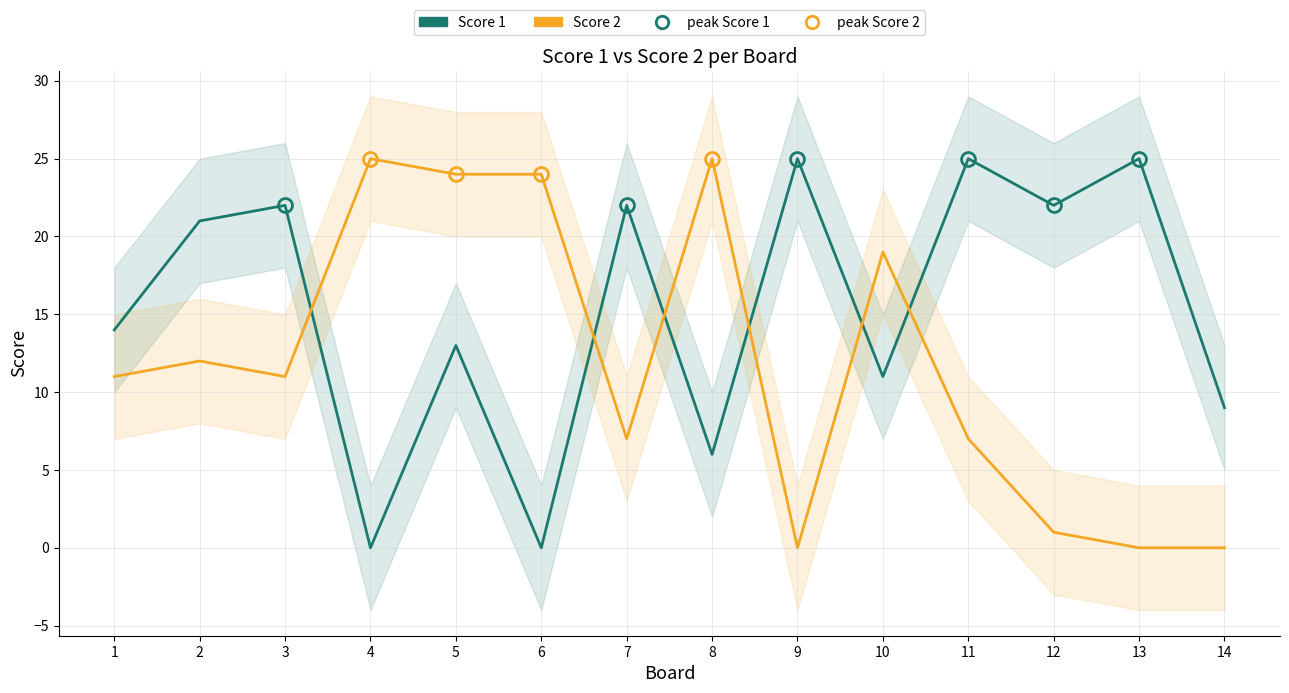

How many categories are shown in the chart?

14